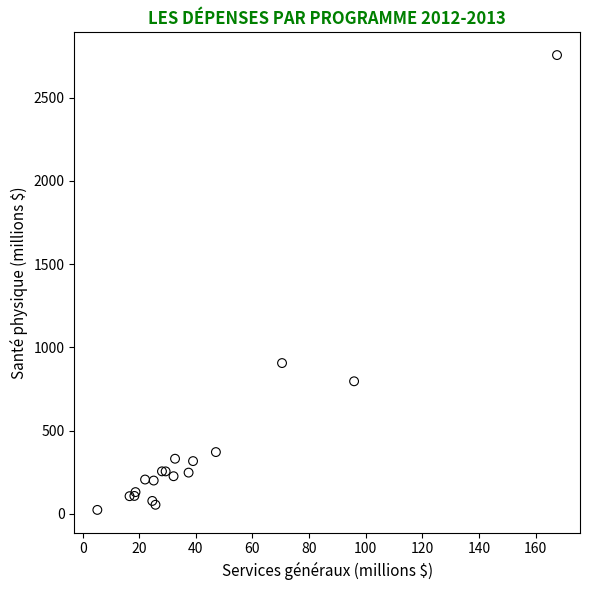

What Y value in the scatter plot is closest to 1390?

906.4